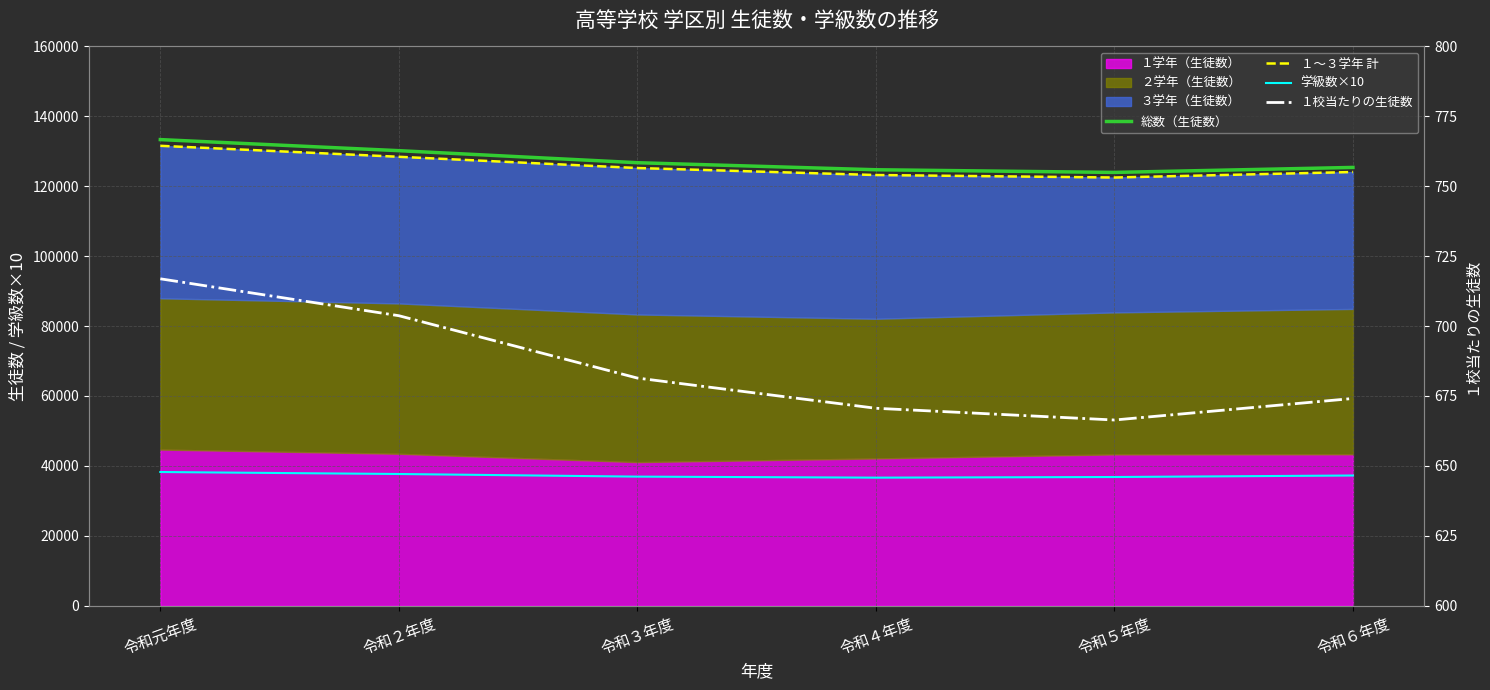

What is the smallest value displayed?

666.4